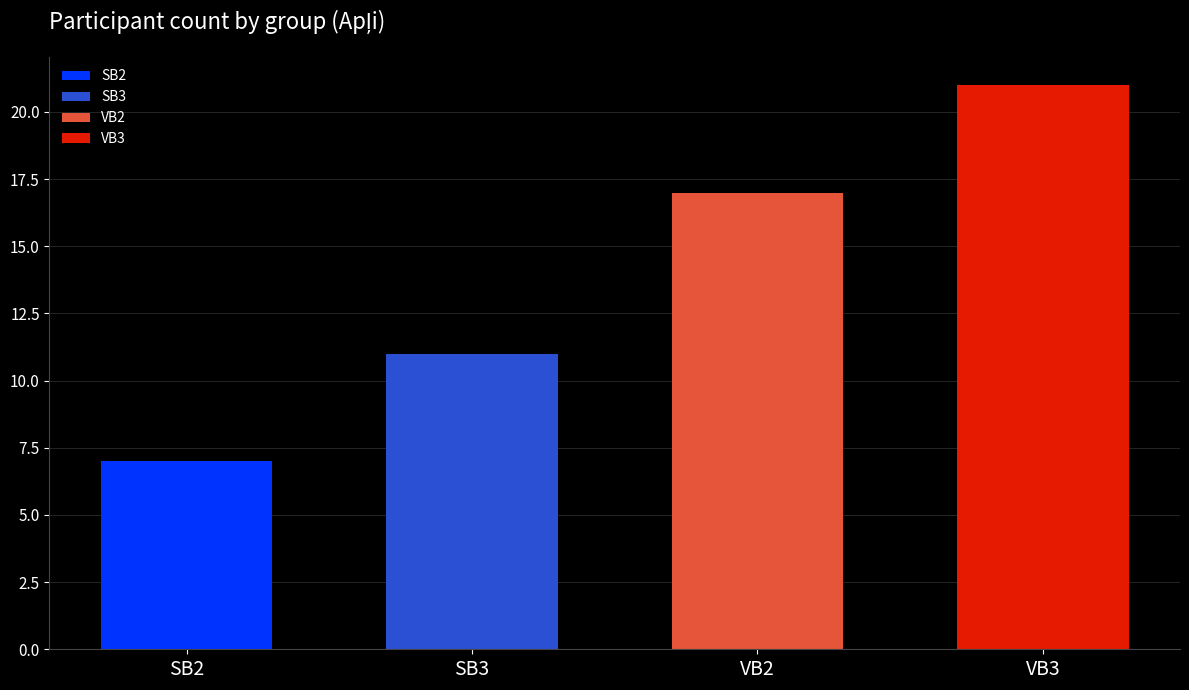

Rank the categories by value from lowest to highest.

SB2, SB3, VB2, VB3